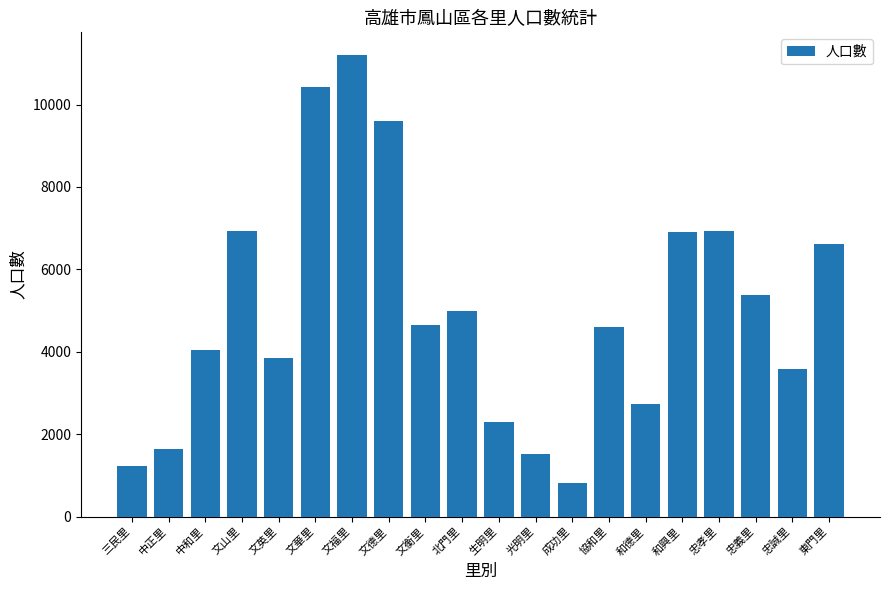

Between 中正里 and 文福里, which is larger?

文福里